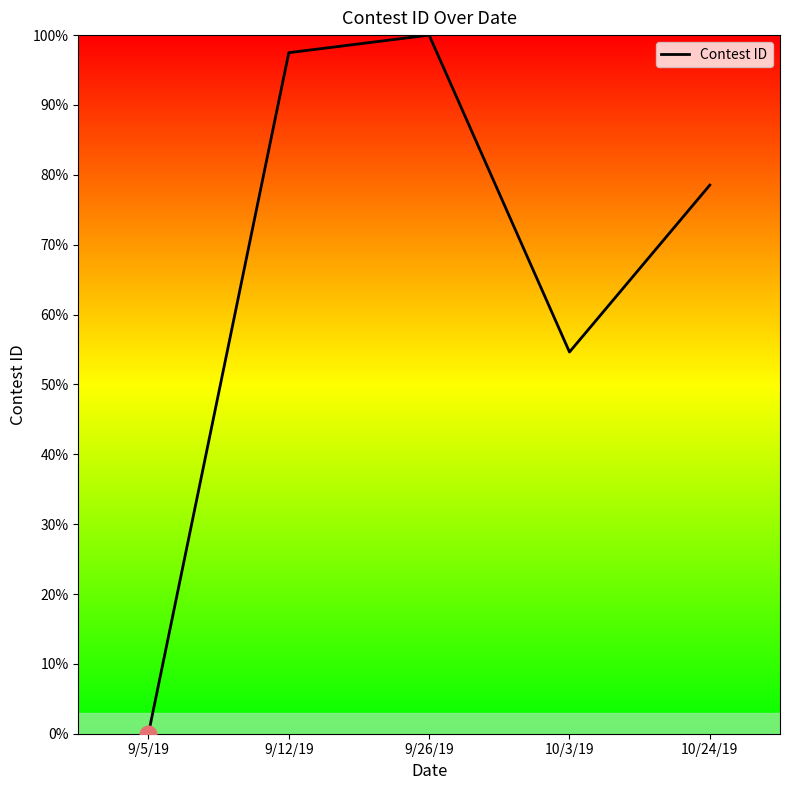

How many lines are shown in the chart?

1